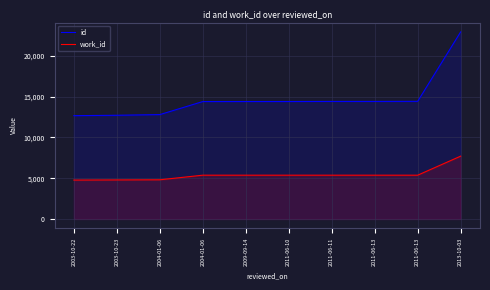

Which label corresponds to the largest value in the chart?

2013-10-03